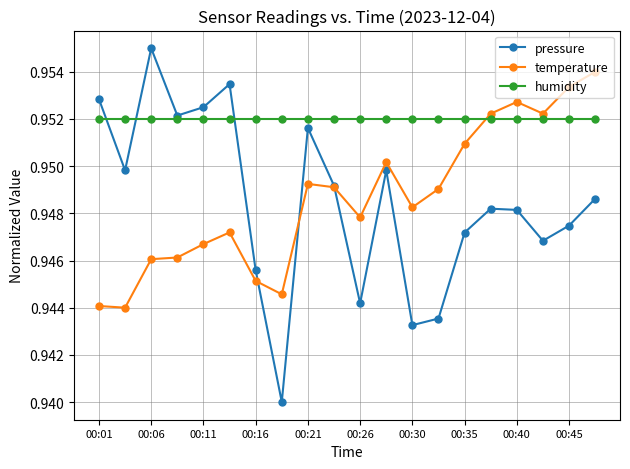

How many intersections are there between pressure and humidity?

3